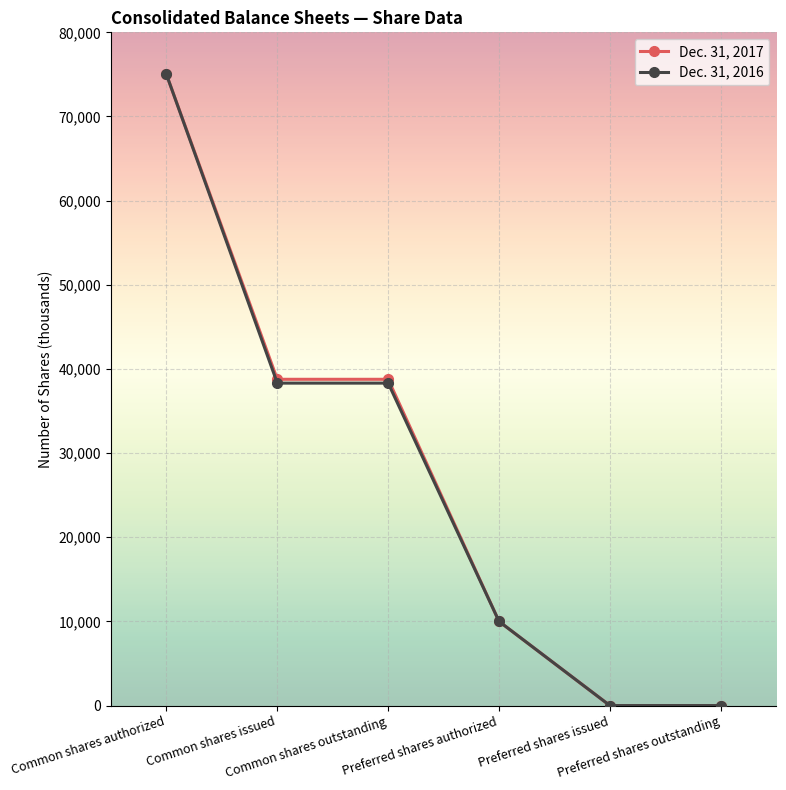

Reading left to right, transcribe all the data shown in this chart.

Dec. 31, 2017: Common shares authorized=75000	Common shares issued=38771	Common shares outstanding=38771	Preferred shares authorized=10000	Preferred shares issued=0	Preferred shares outstanding=0
Dec. 31, 2016: Common shares authorized=75000	Common shares issued=38317	Common shares outstanding=38317	Preferred shares authorized=10000	Preferred shares issued=0	Preferred shares outstanding=0